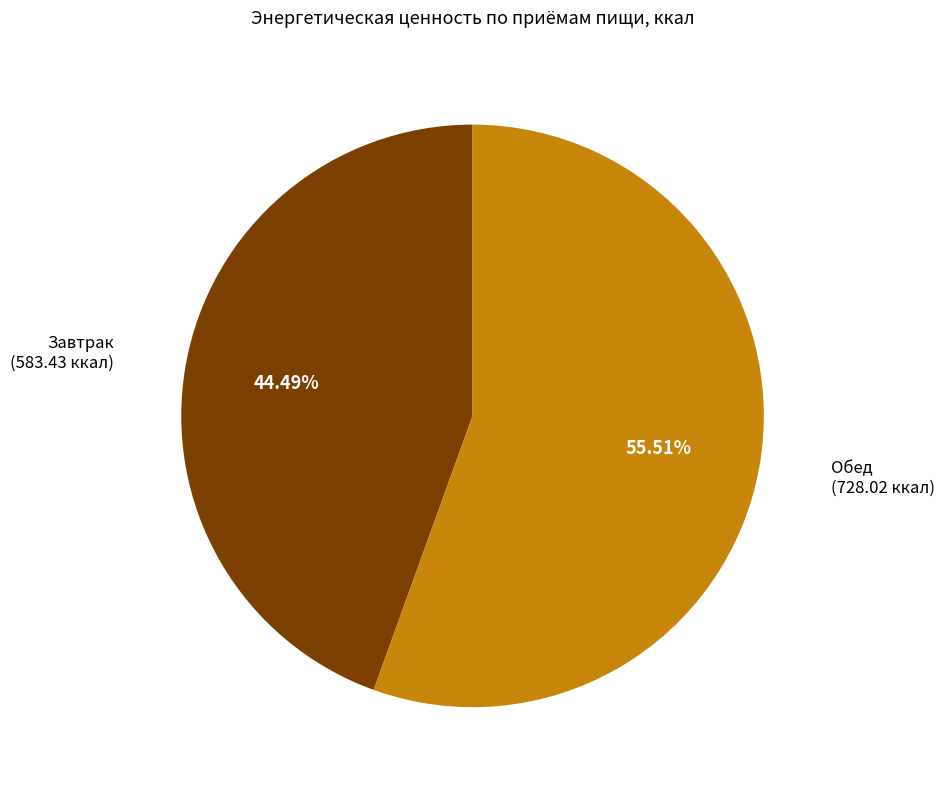

How many segments does this pie chart have?

2